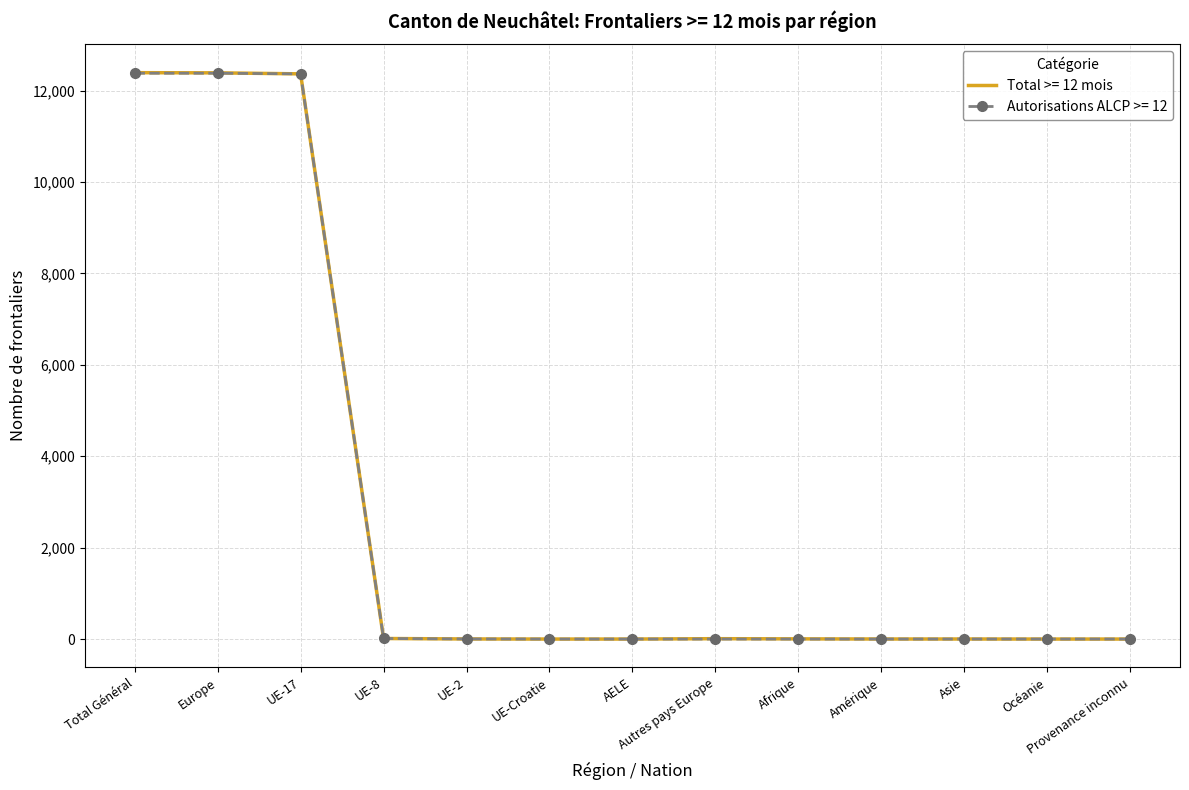

Which series has the largest range (max minus min)?

Total >= 12 mois